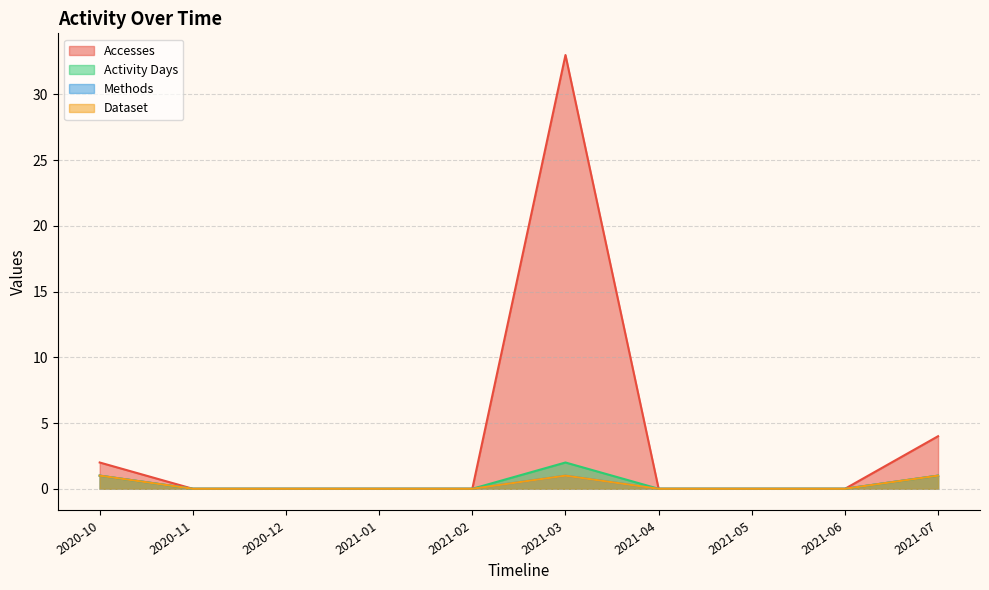

True or false: Methods and Activity Days intersect in this chart.

False